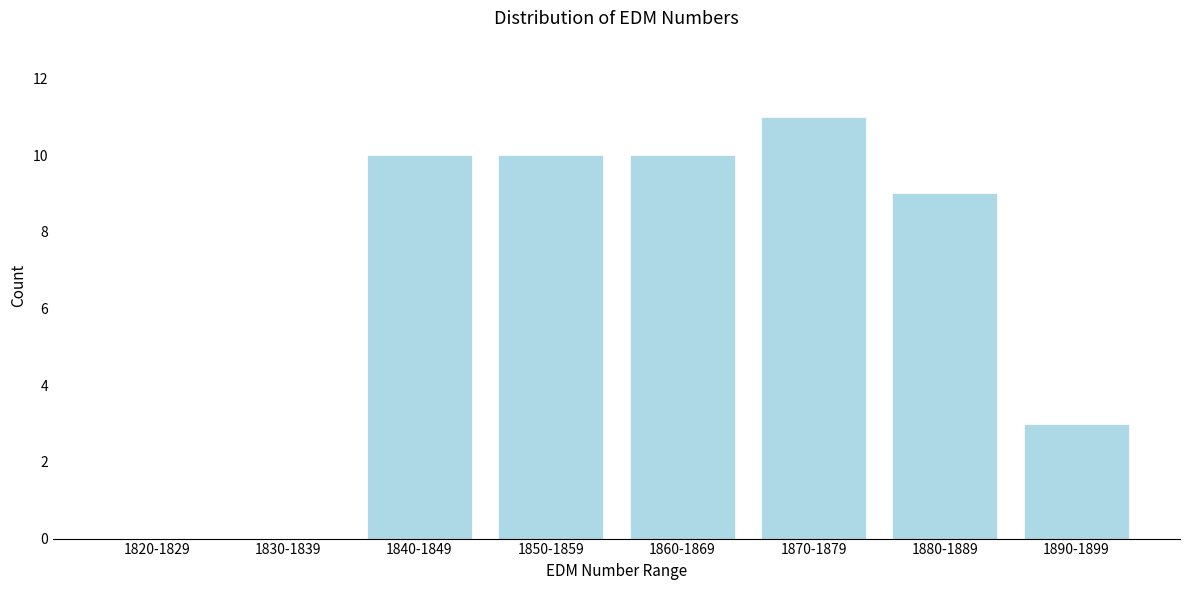

Reading left to right, transcribe all the data shown in this chart.

1820-1829=0	1830-1839=0	1840-1849=10	1850-1859=10	1860-1869=10	1870-1879=11	1880-1889=9	1890-1899=3